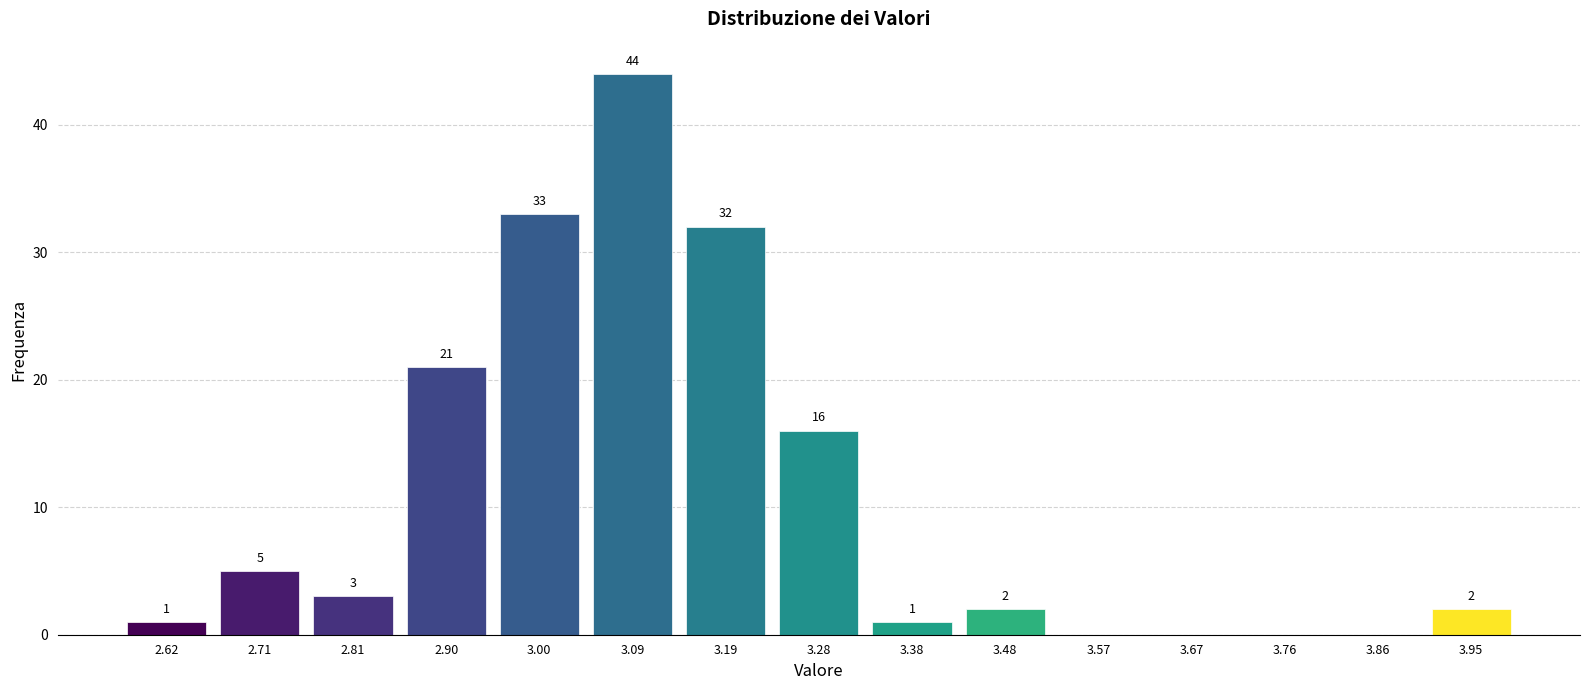

Over which range of the x-axis is the bar tallest?

3.05 to 3.14